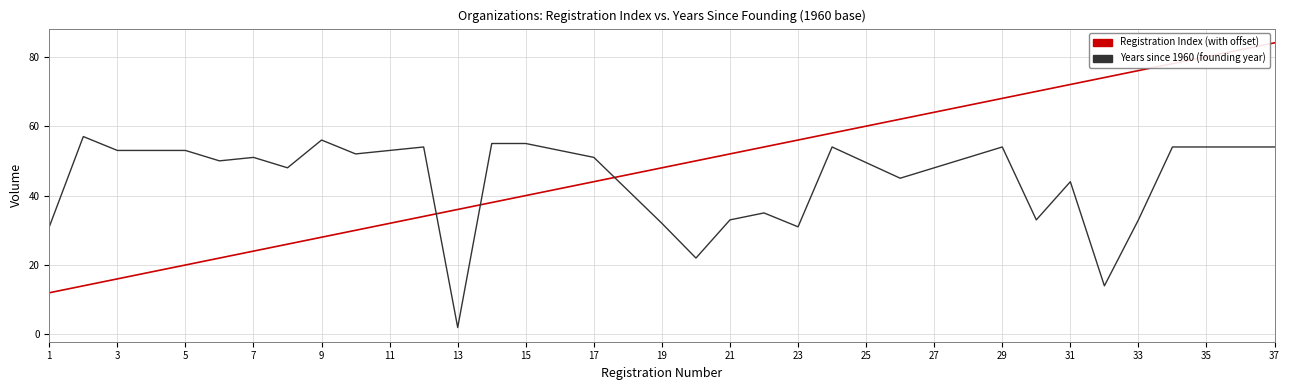

Rank the series by their maximum value, from highest to lowest.

Registration Index (with offset), Years since 1960 (founding year)